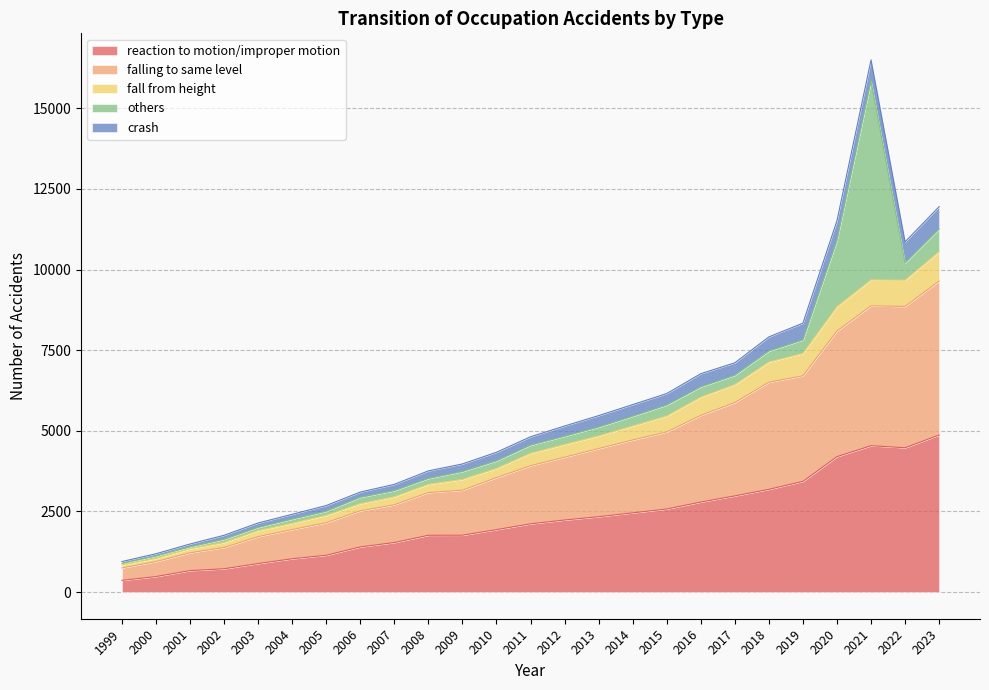

What is the value of the reaction to motion/improper motion point at the 1st from the left?

365